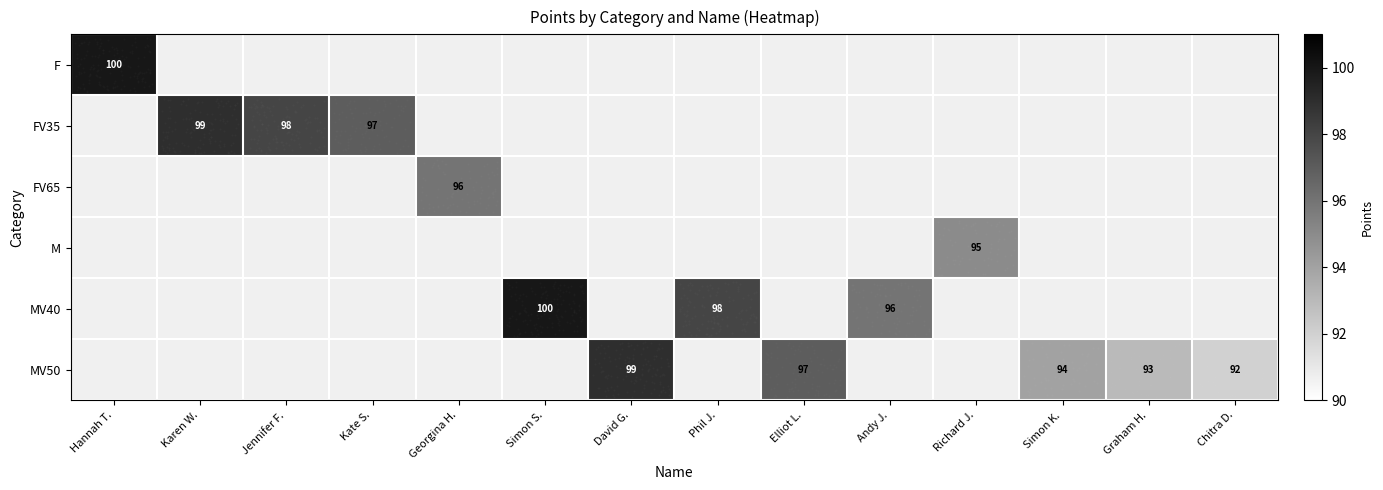

At which label does FV35 reach its peak?

Hannah T.